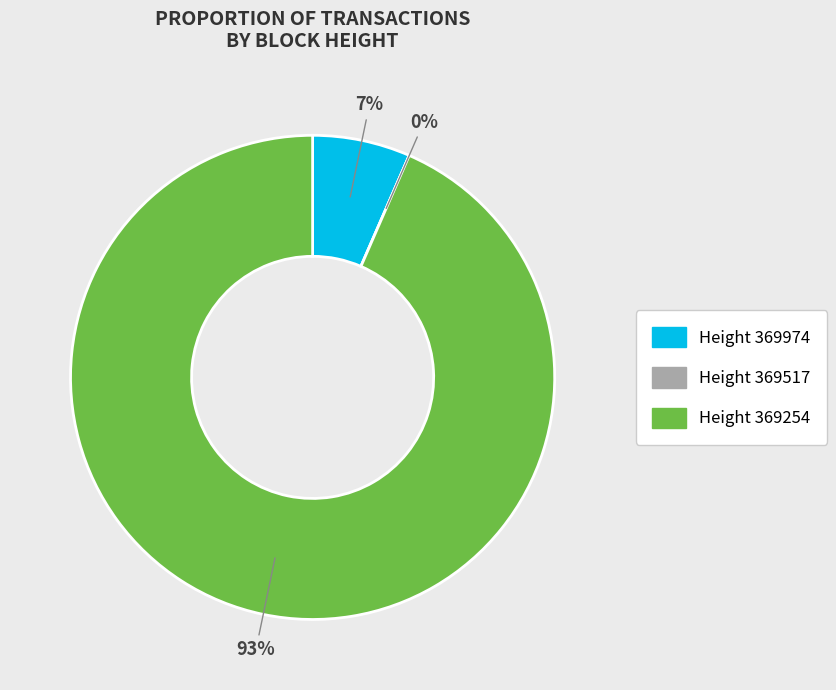

Is 369254 the majority of the pie?

Yes